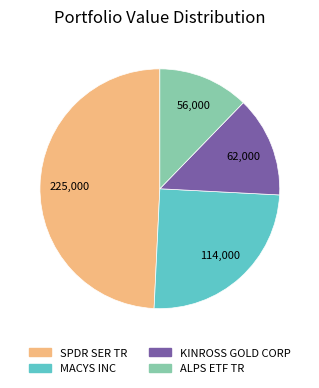

Rank the categories by value from highest to lowest.

SPDR SER TR, MACYS INC, KINROSS GOLD CORP, ALPS ETF TR